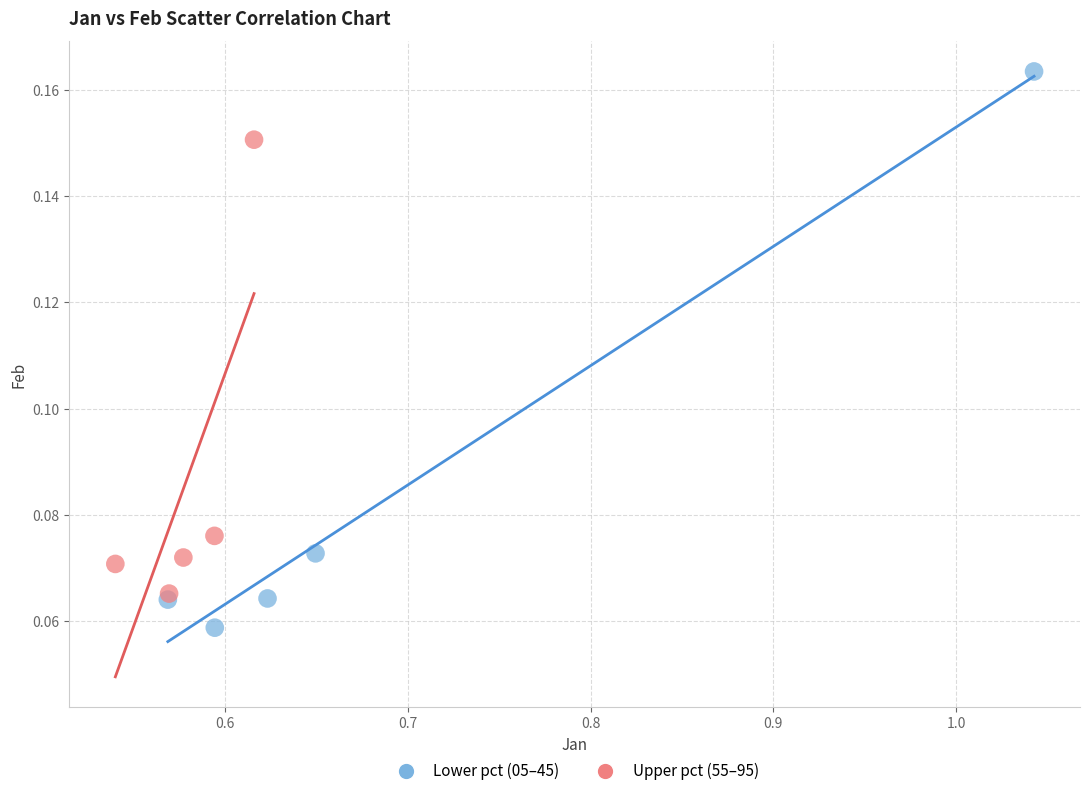

Which series contains the highest Y value?

Lower pct (05–45)